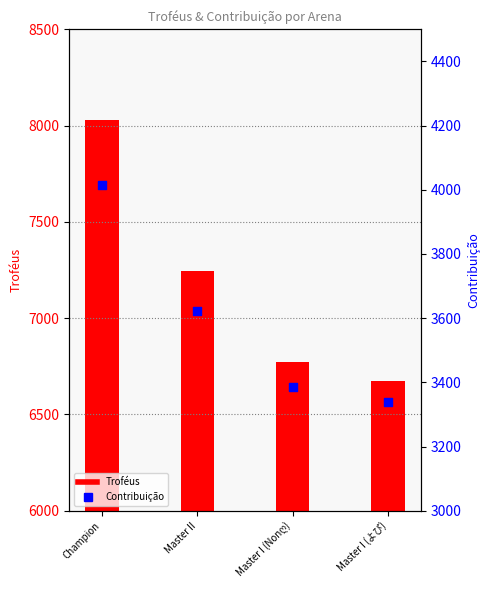

What are all the series names shown in the legend?

Troféus, Contribuição